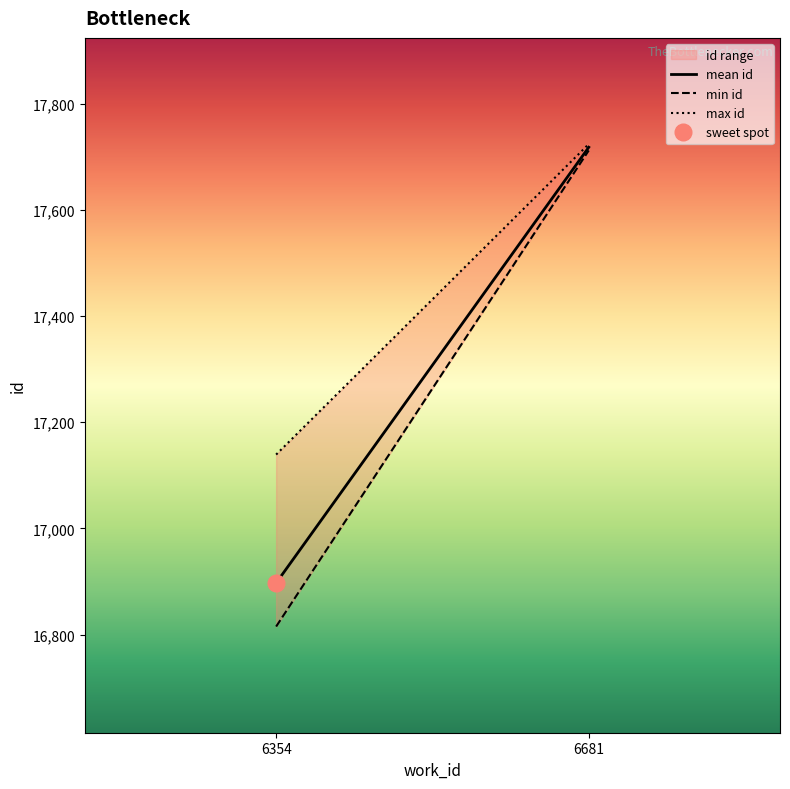

What is the value of the min id point at the 2nd from the left?

17712